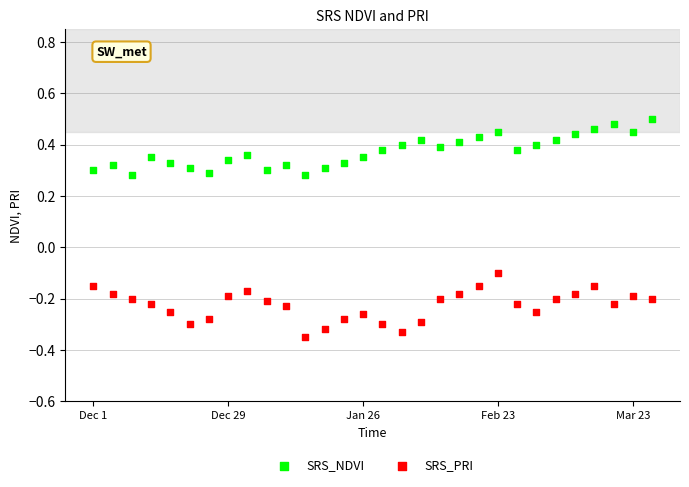

Which series reaches the maximum Y coordinate?

SRS_NDVI